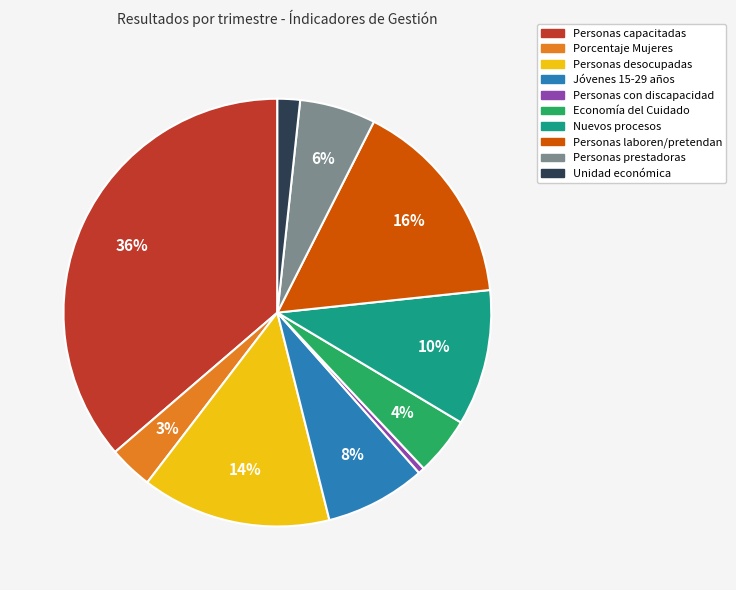

Which category has the biggest portion of the pie?

Personas capacitadas